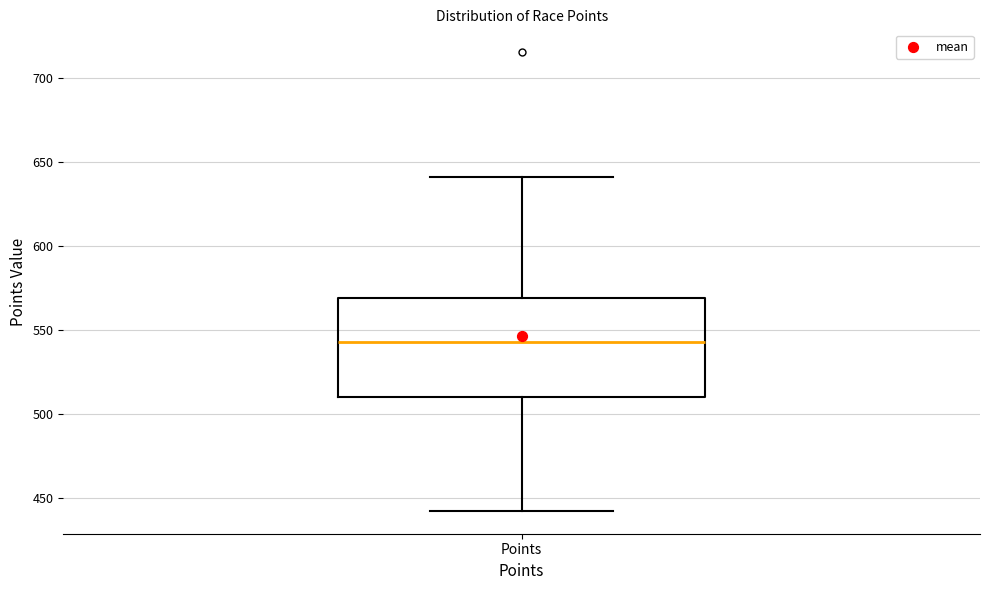

Read this box plot against the y-axis: the position of the median line, the range covered by the box, and the ends of both whiskers. The values are not printed on the chart, so give them approximately, as read against the axis.

median 545, box 510 to 570, whiskers 440 to 640